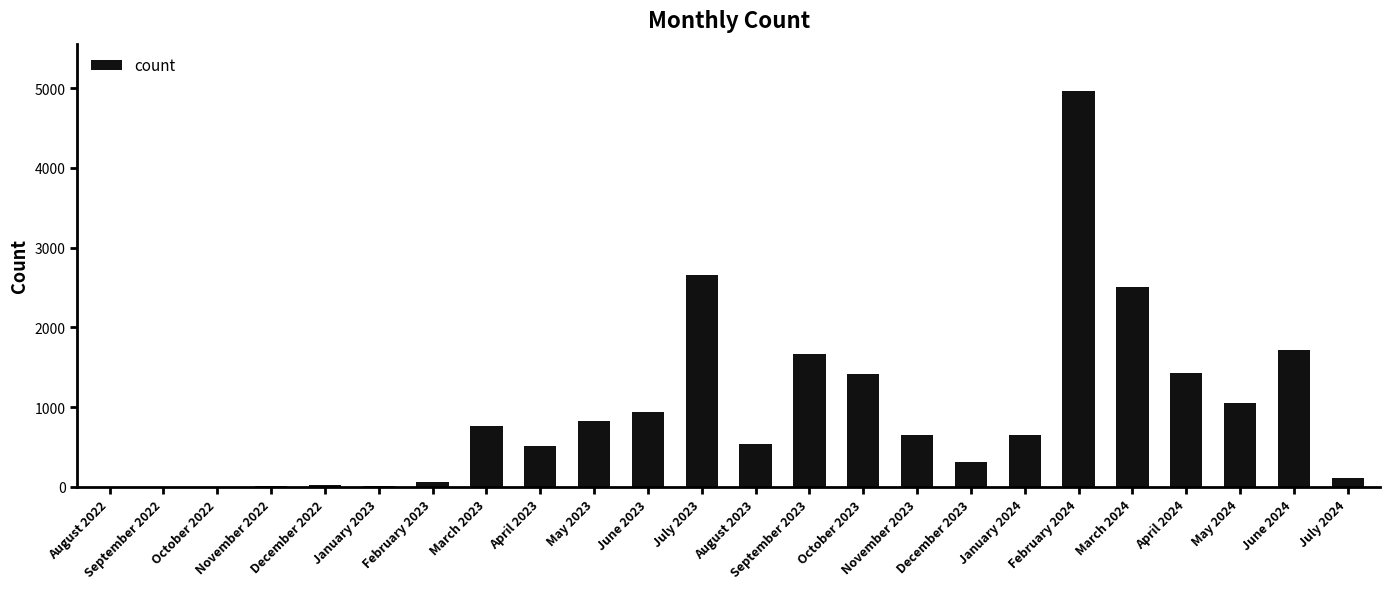

True or false: the data shows 541 at August 2023.

True